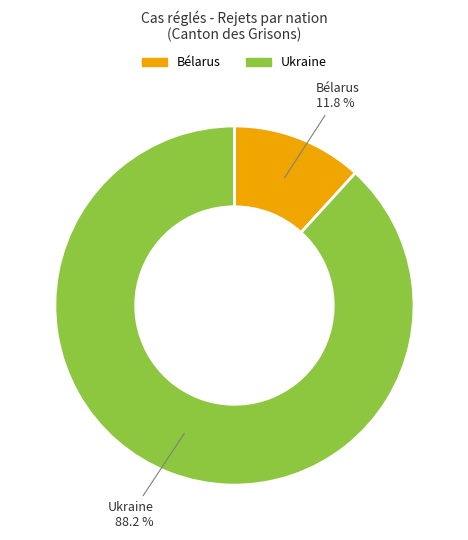

Is it true that Ukraine is 99% of the pie?

False